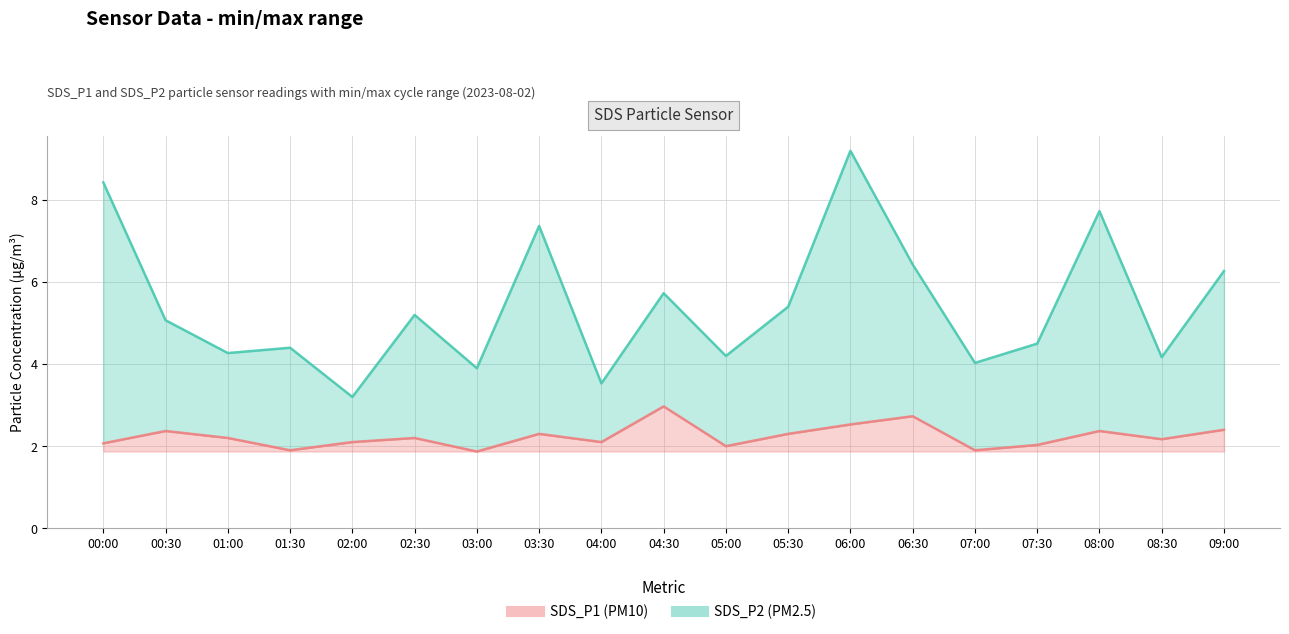

The value of SDS_P2 (line) at 06:30 is 4.1. True or false?

False